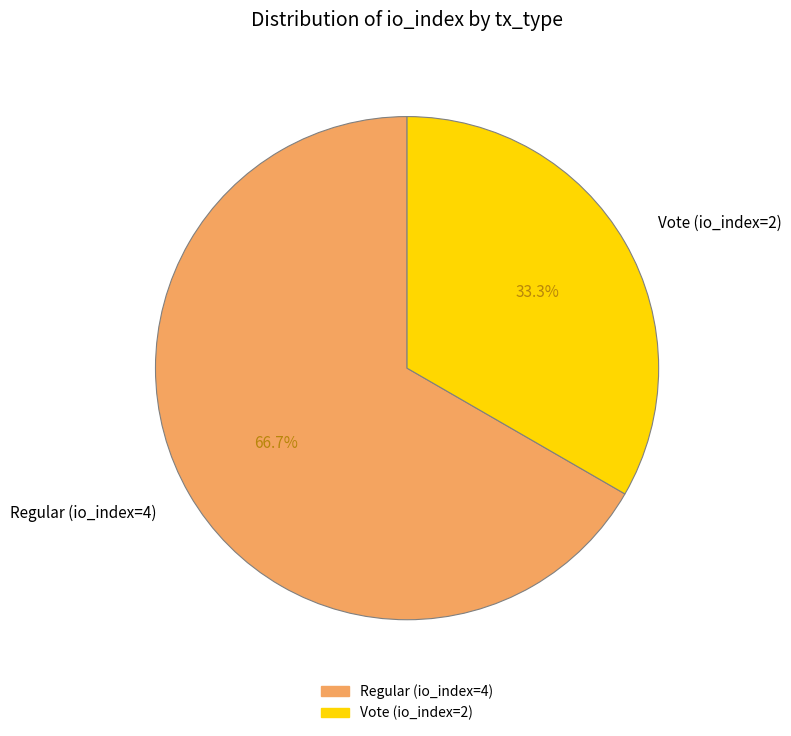

Does Vote (io_index=2) account for over 50% of the chart?

No